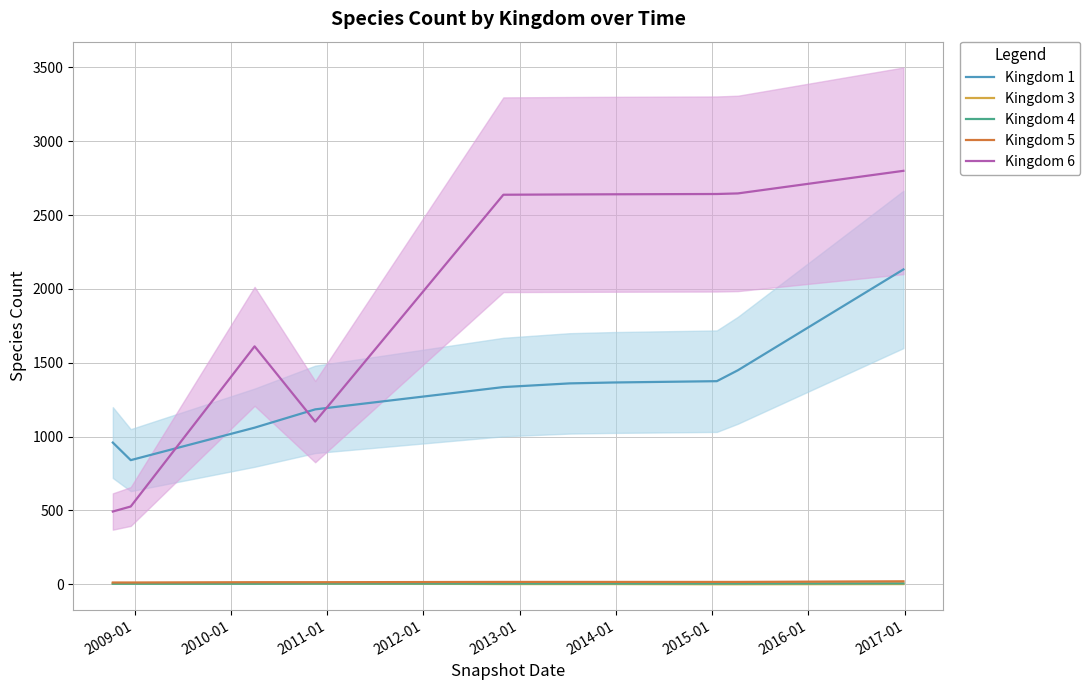

True or false: Kingdom 5 and Kingdom 1 intersect in this chart.

False